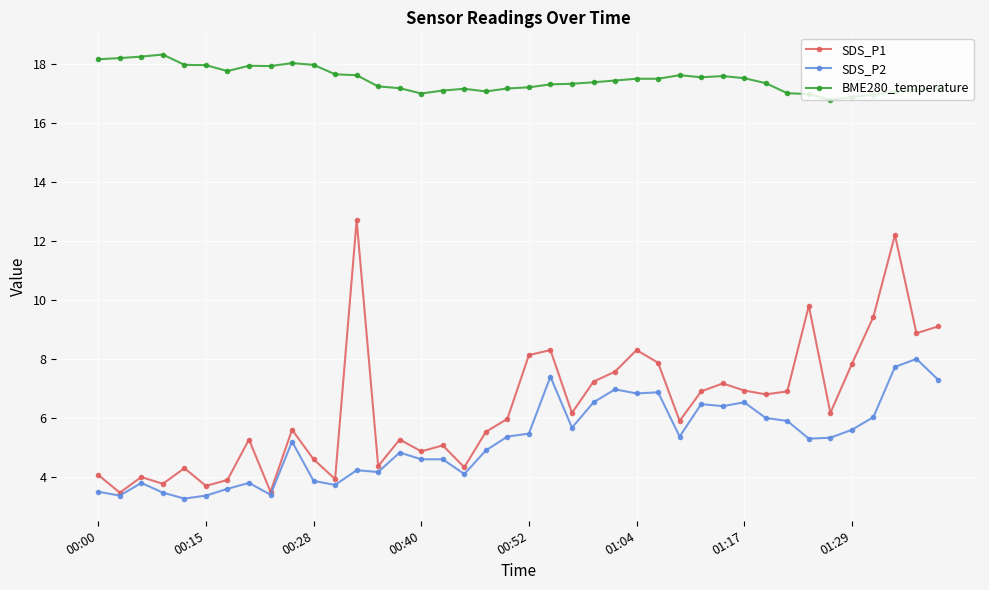

What is the value of the BME280_temperature point at the 33rd from the left?

17.0